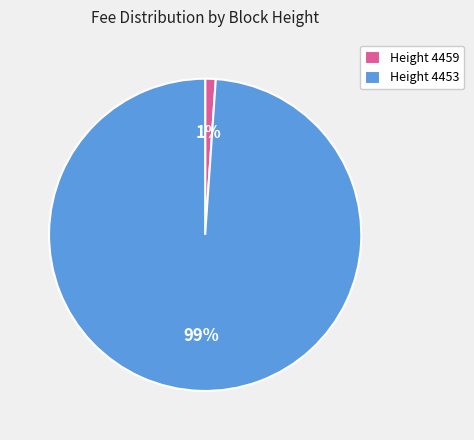

True or false: Height 4459 accounts for 1% of the total.

True